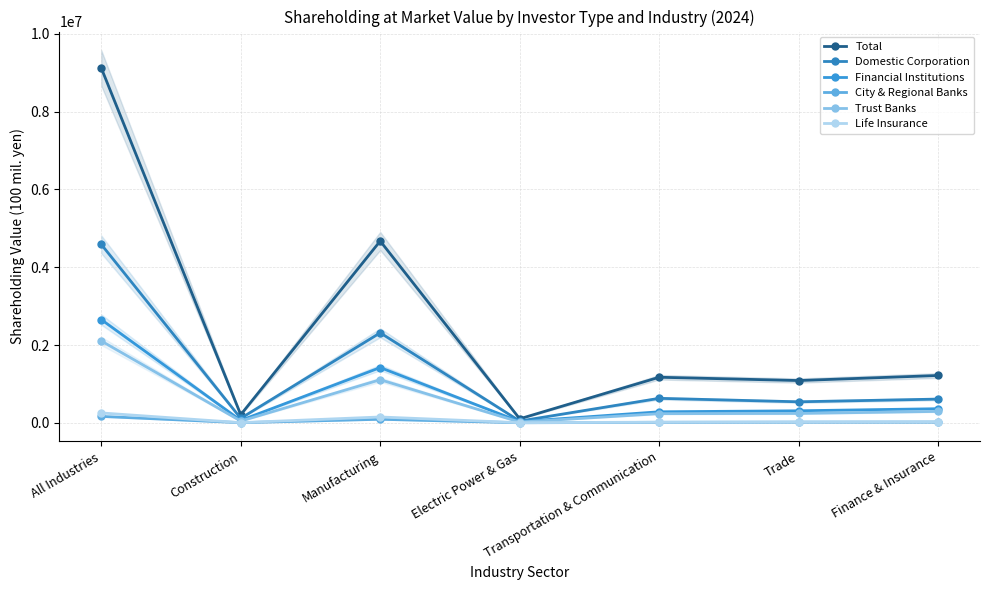

At which label does Trust Banks reach its minimum?

Electric Power & Gas